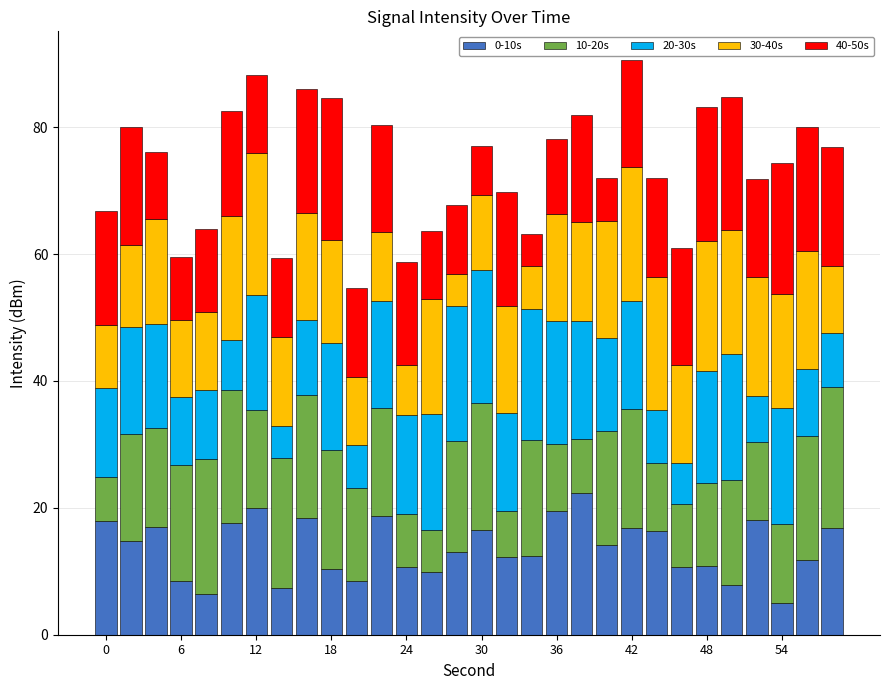

What is the maximum value for 0-10s?

22.4